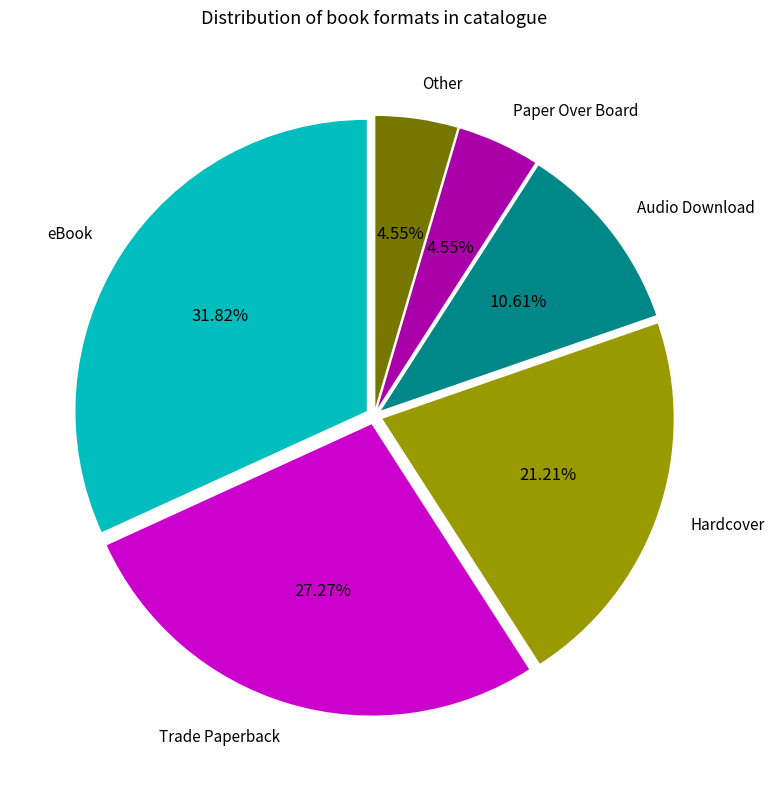

What portion of the pie excludes Hardcover?

78.8%